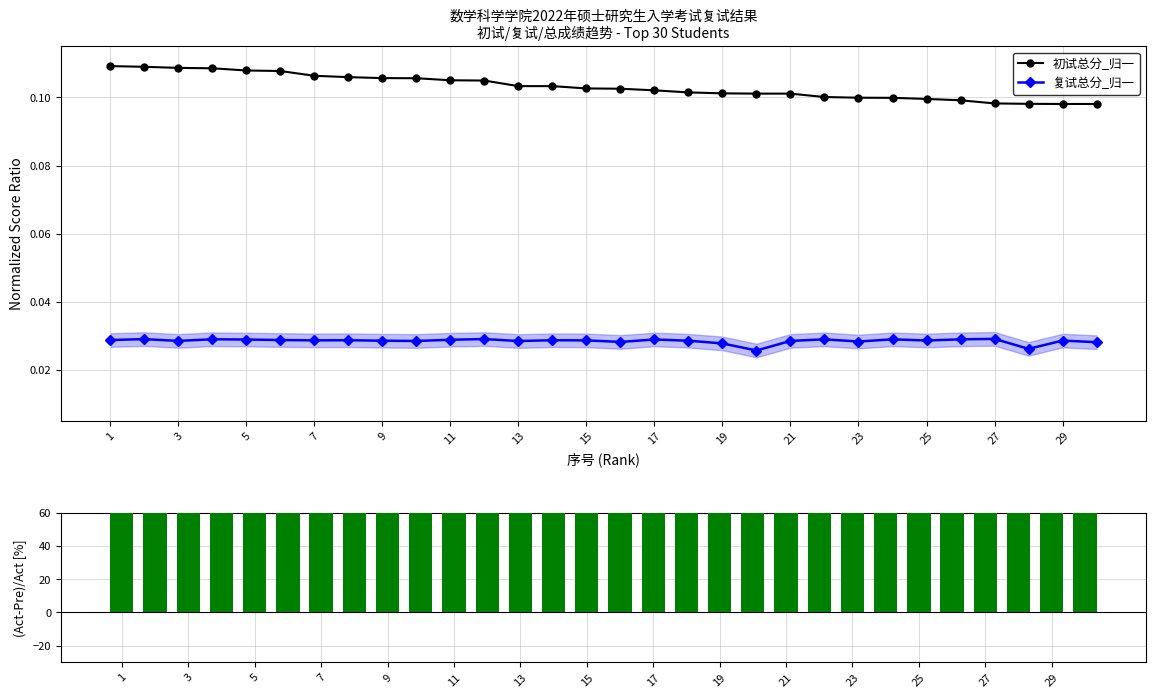

At which label does (Actual-Predicted)/Actual [%] first exceed 72?

1